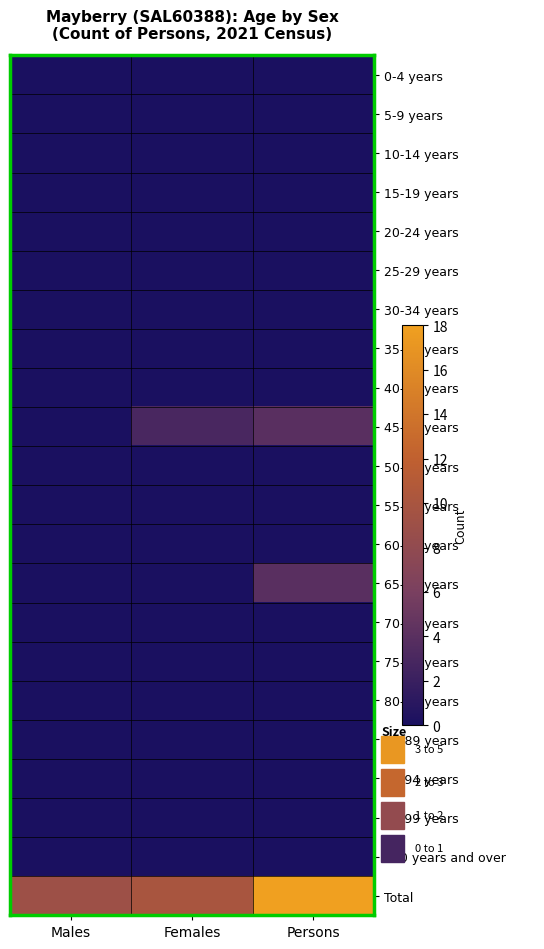

Which has a higher value, Females or Males?

Females